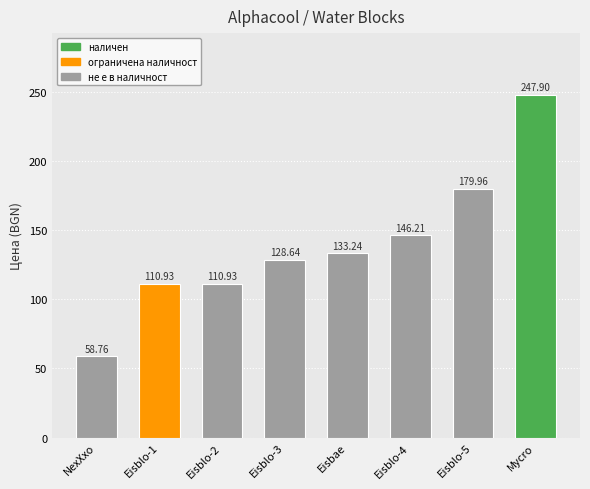

Approximately how many times larger is the value at NexXxo compared to Eisblo-2?

0.5